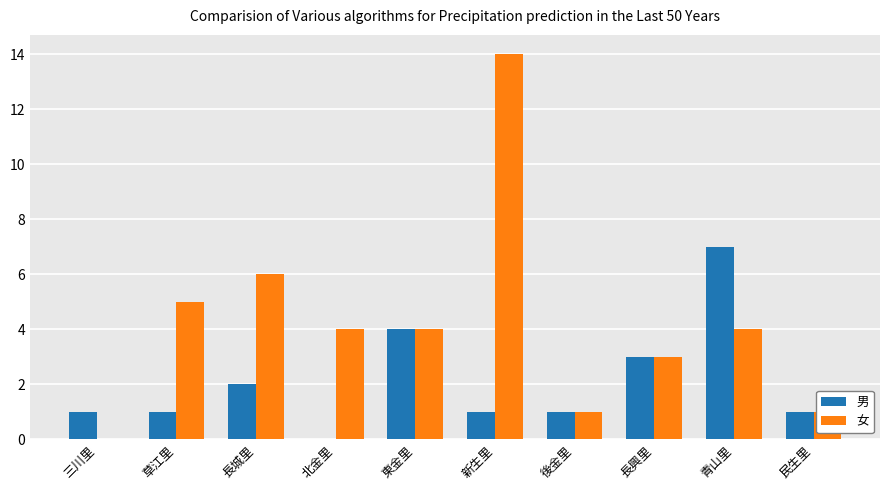

How many data points does each series have?

10